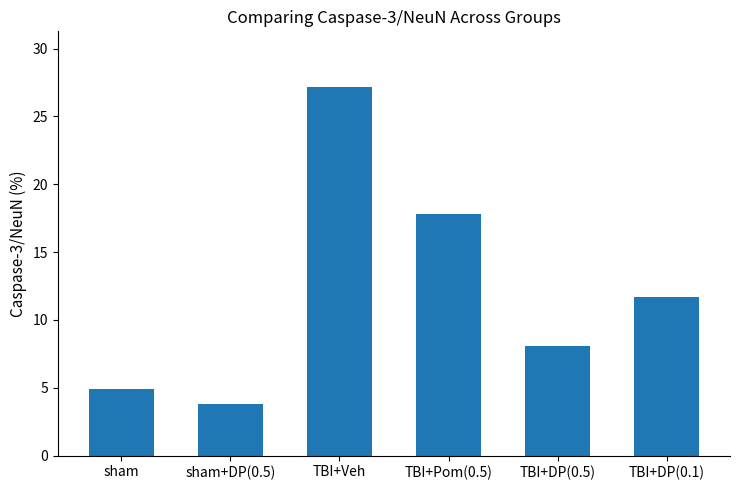

What is the approximate value at sham?

4.9